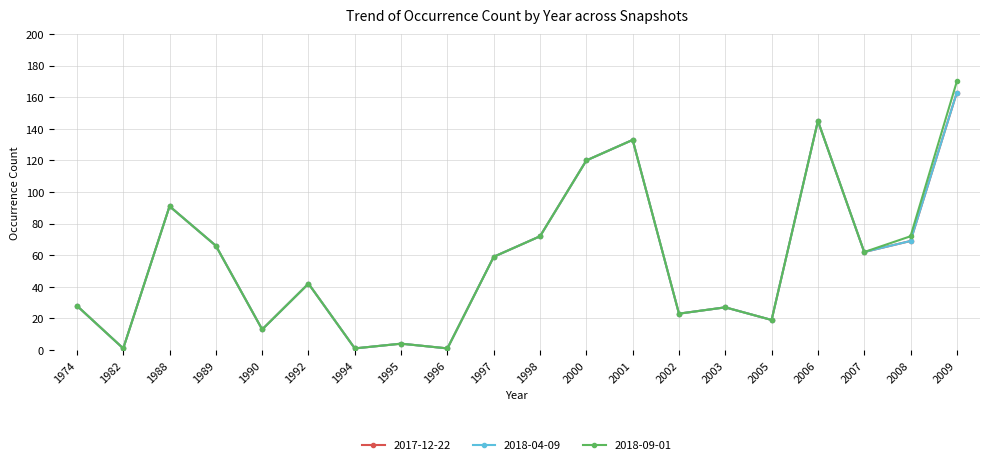

What are all the series names shown in the legend?

2017-12-22, 2018-04-09, 2018-09-01